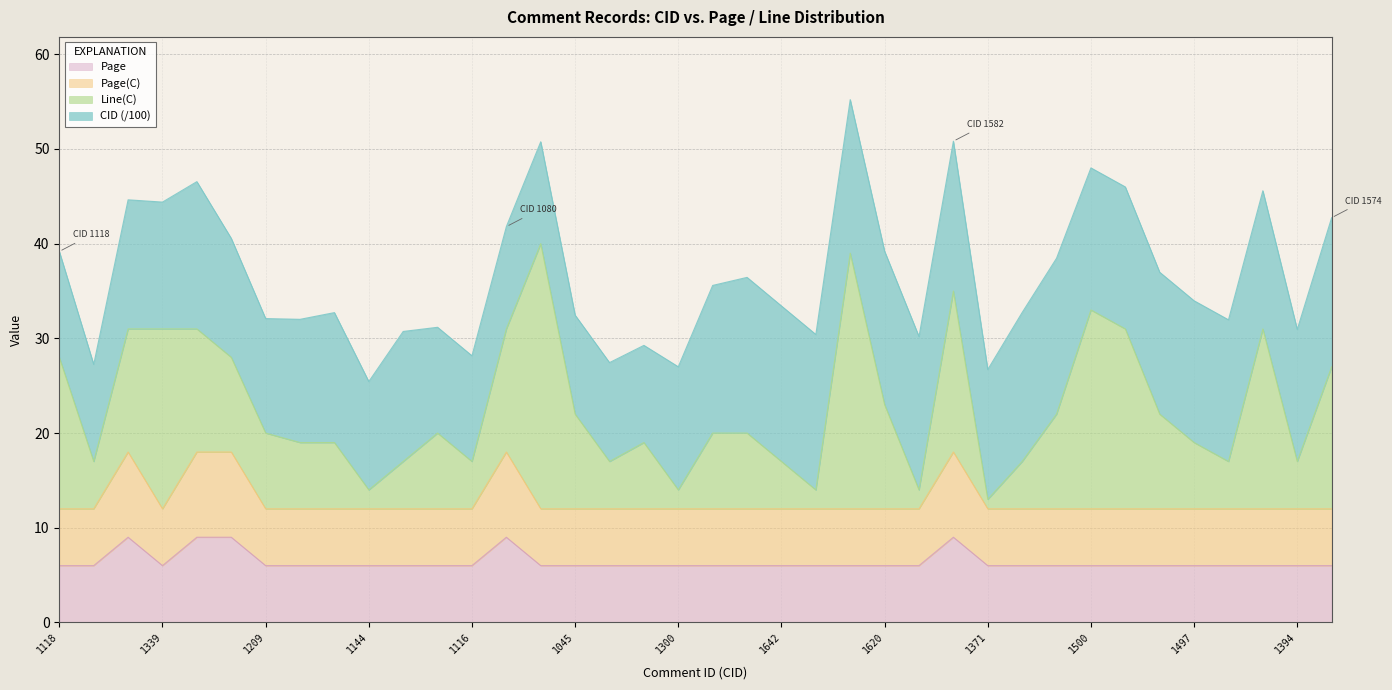

At how many categories does at least one series exceed 9?

38